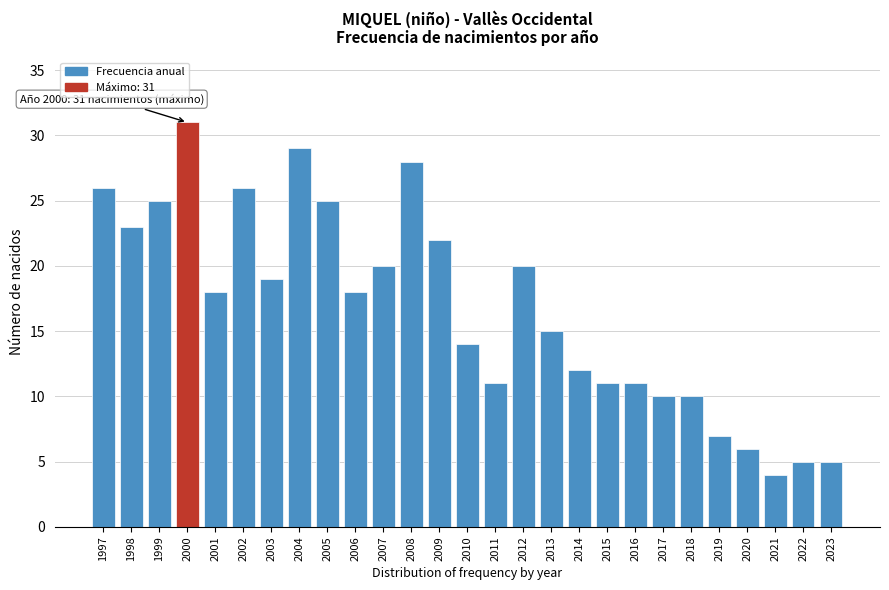

Reading left to right, transcribe all the data shown in this chart.

26	23	25	31	18	26	19	29	25	18	20	28	22	14	11	20	15	12	11	11	10	10	7	6	4	5	5